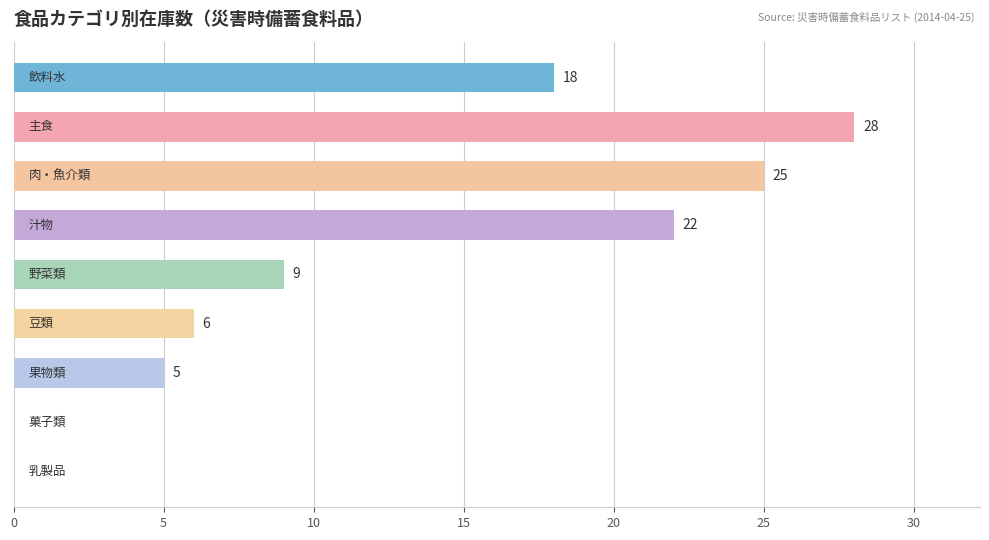

What is the maximum value shown in the chart?

28